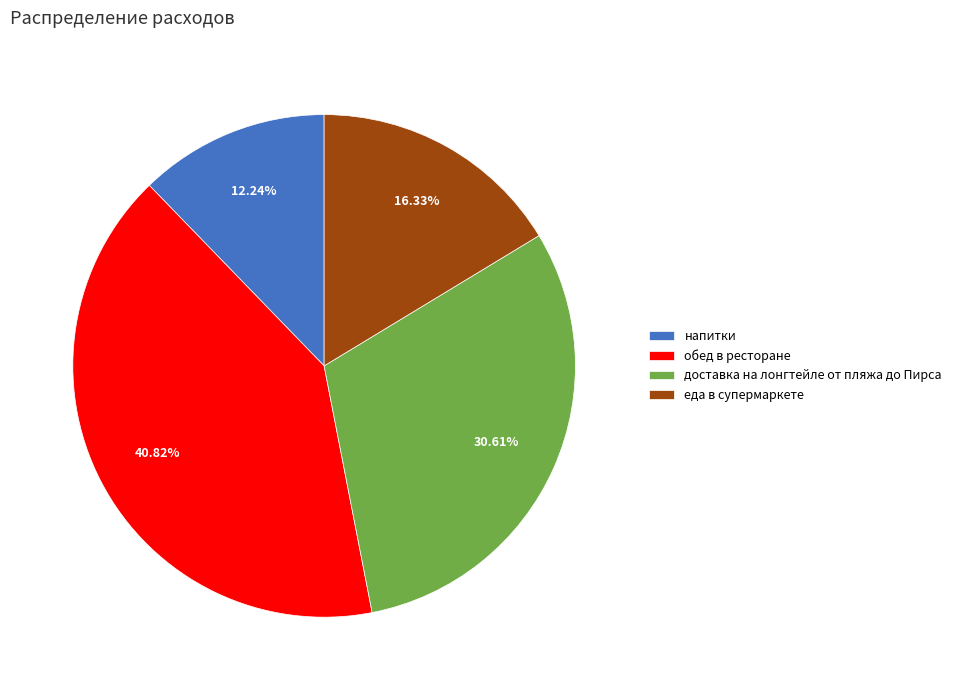

The напитки slice represents 12% of the pie. True or false?

True